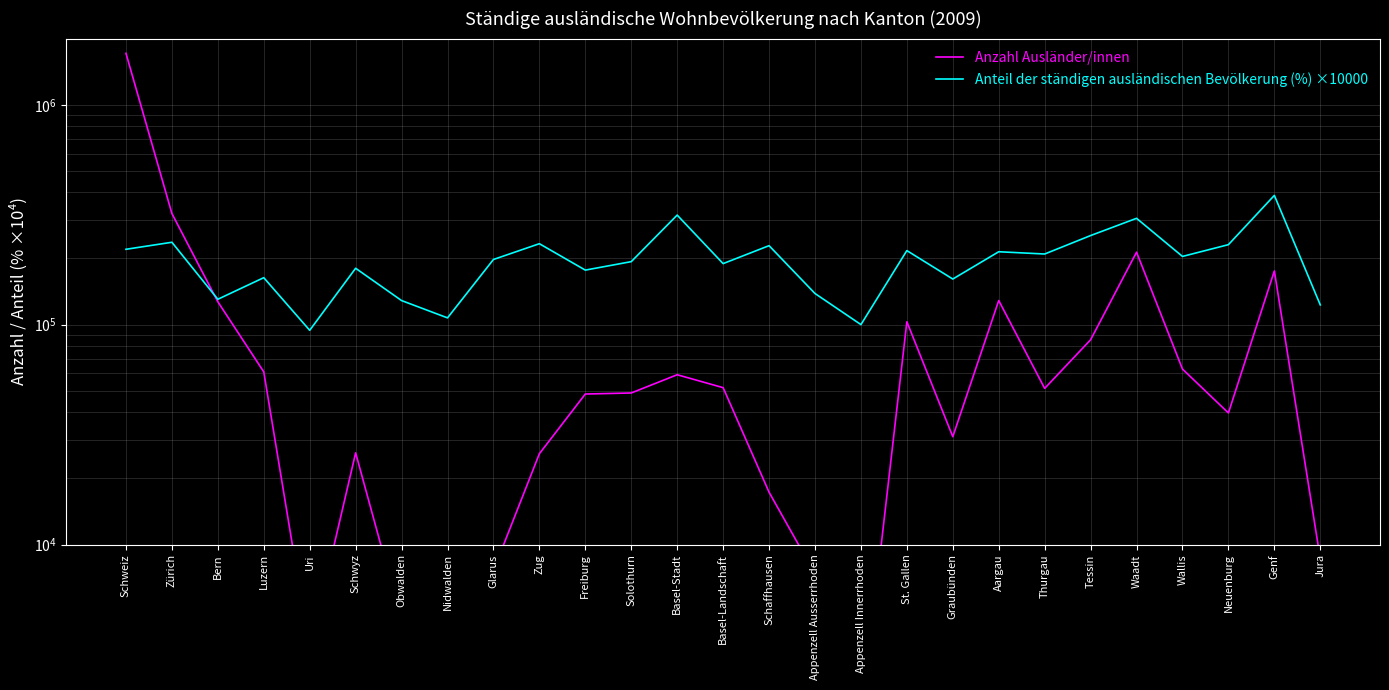

At which label does Anteil der ständigen ausländischen Bevölkerung (%) ×10000 first exceed 197848?

Schweiz